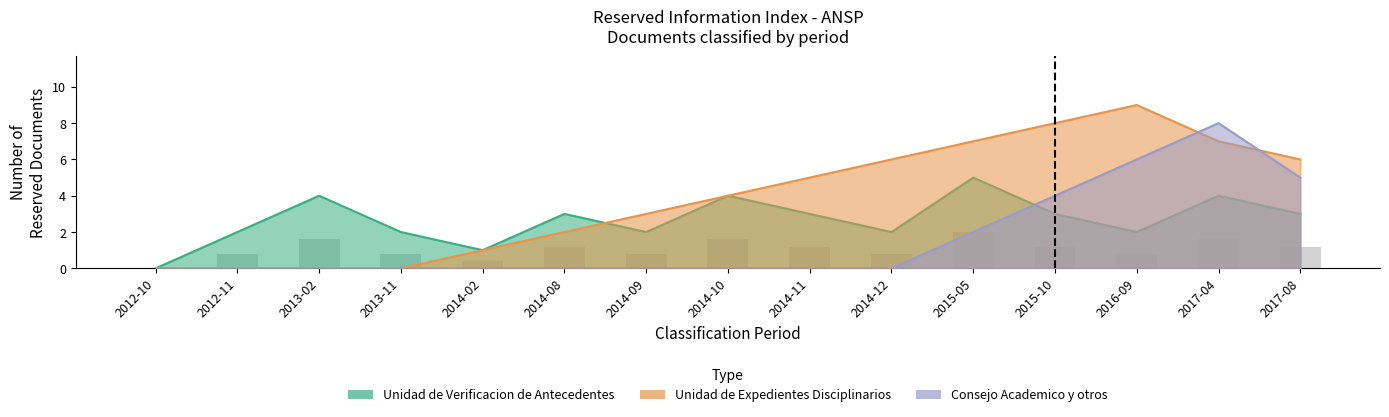

List the labels in order of Unidad de Expedientes Disciplinarios value, smallest first.

2012-10, 2012-11, 2013-02, 2013-11, 2014-02, 2014-08, 2014-09, 2014-10, 2014-11, 2014-12, 2017-08, 2015-05, 2017-04, 2015-10, 2016-09